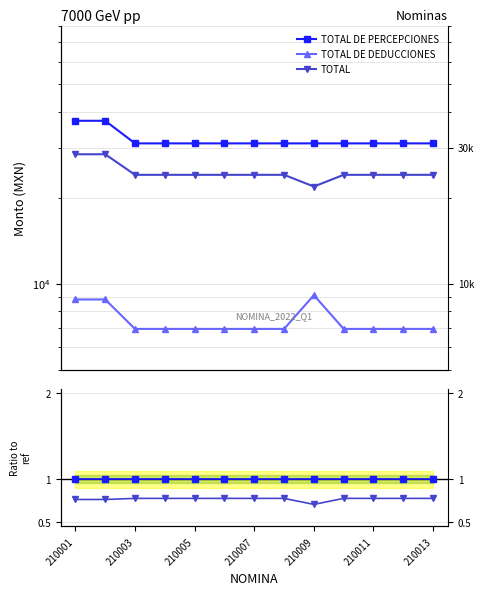

Which has a higher value, 210003 or 210005?

210003